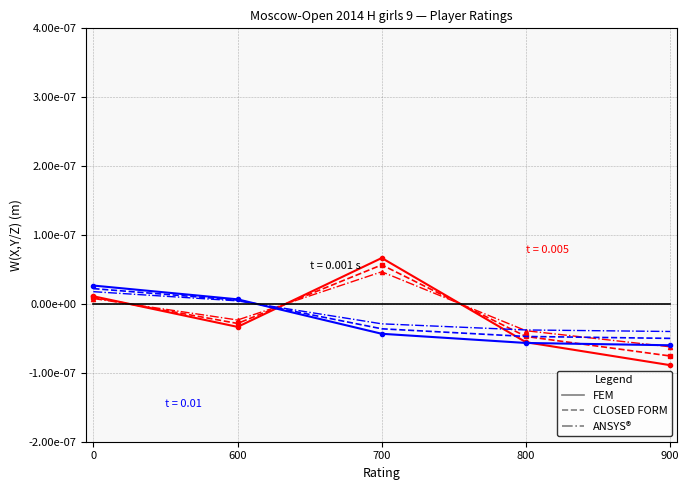

How many intersections are there between ANSYS® and CLOSED FORM?

3